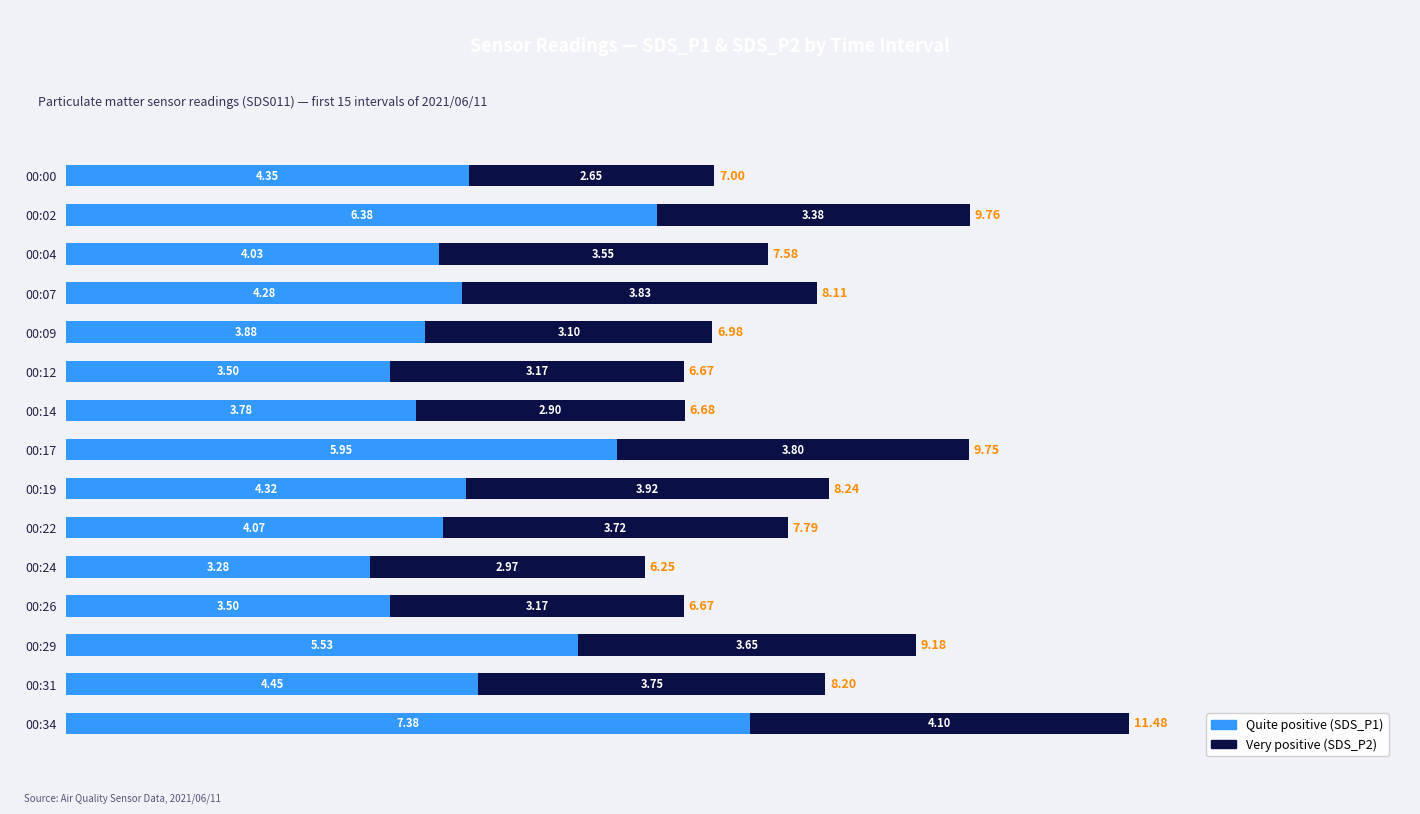

What is the sum of all Quite positive (SDS_P1) values?

68.7